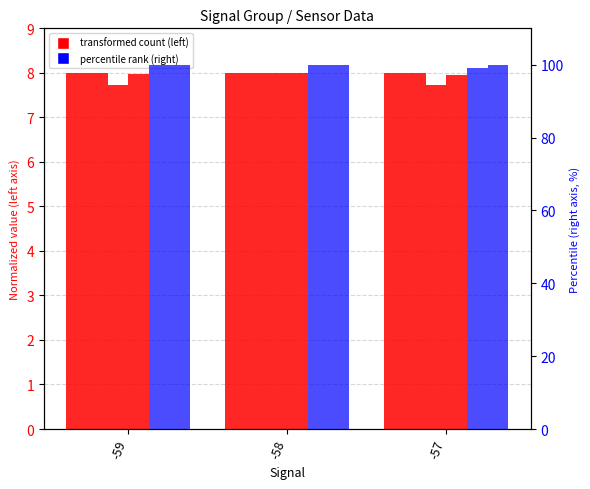

Reading right to left, transcribe all the data shown in this chart.

Samples: 8.0	8.0	8.0
BME280_pressure: 8.0	8.0	8.0
Max_cycle: 7.7	8.0	7.7
BME280_humidity: 8.0	8.0	8.0
BME280_temperature: 99.1	100.0	100.0
Min_cycle: 100.0	100.0	100.0